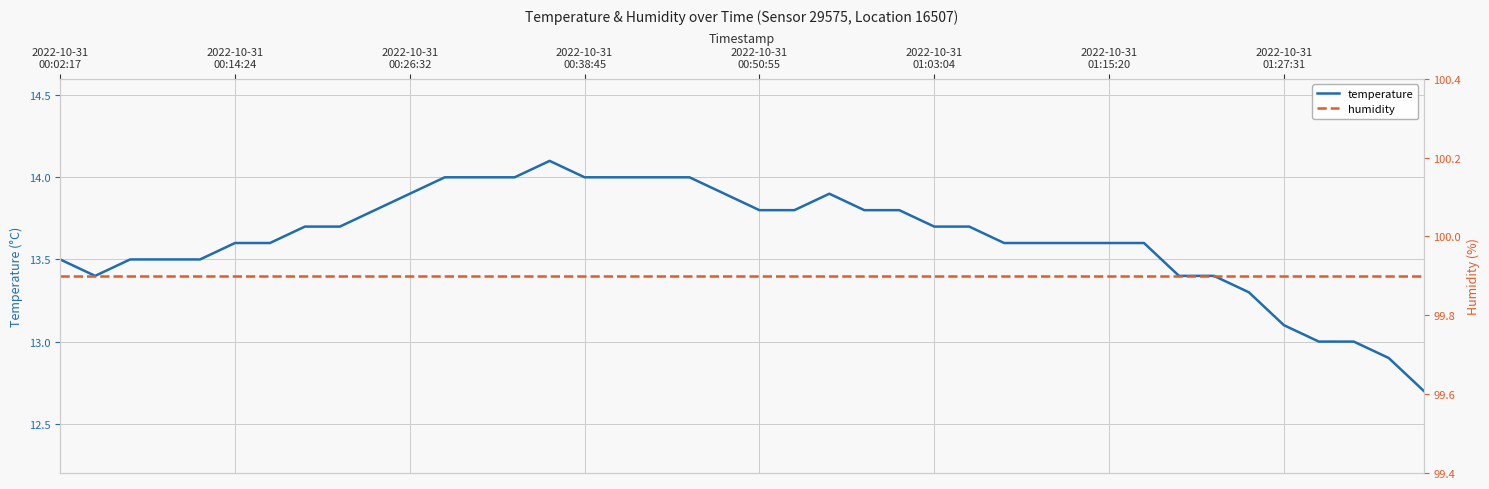

True or false: humidity and temperature intersect in this chart.

False